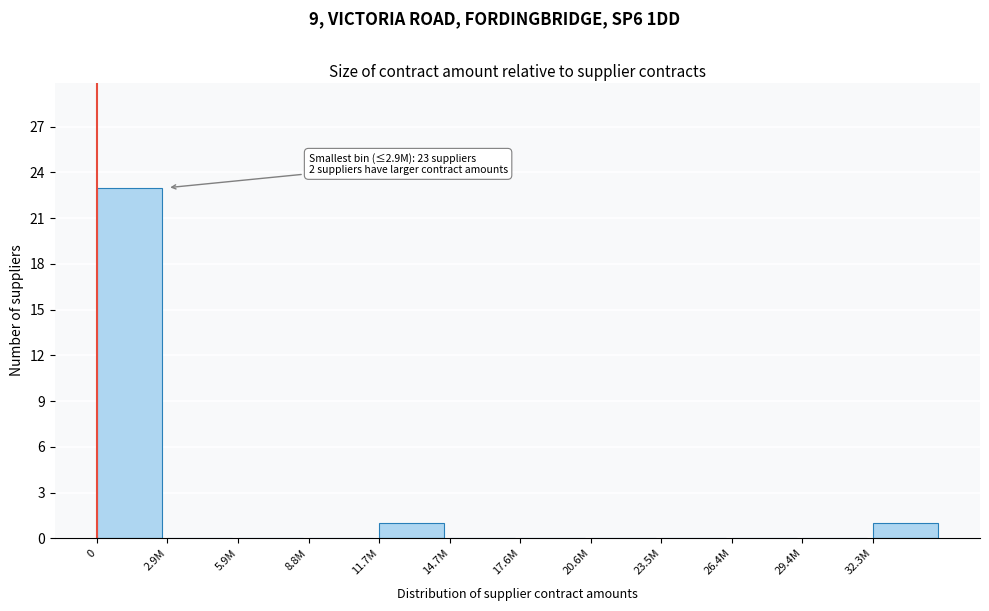

Reading right to left, extract all data points from this chart.

32.3M=1	29.4M=0	26.4M=0	23.5M=0	20.6M=0	17.6M=0	14.7M=0	11.7M=1	8.8M=0	5.9M=0	2.9M=0	0=23